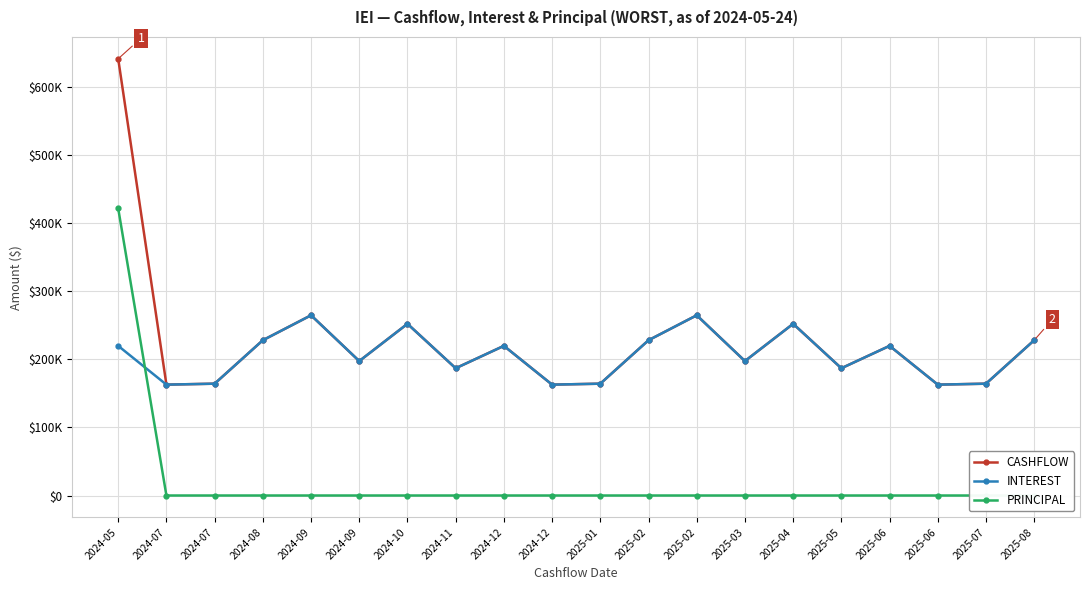

List the labels in order of PRINCIPAL value, smallest first.

2024-07, 2024-07, 2024-08, 2024-09, 2024-09, 2024-10, 2024-11, 2024-12, 2024-12, 2025-01, 2025-02, 2025-02, 2025-03, 2025-04, 2025-05, 2025-06, 2025-06, 2025-07, 2025-08, 2024-05